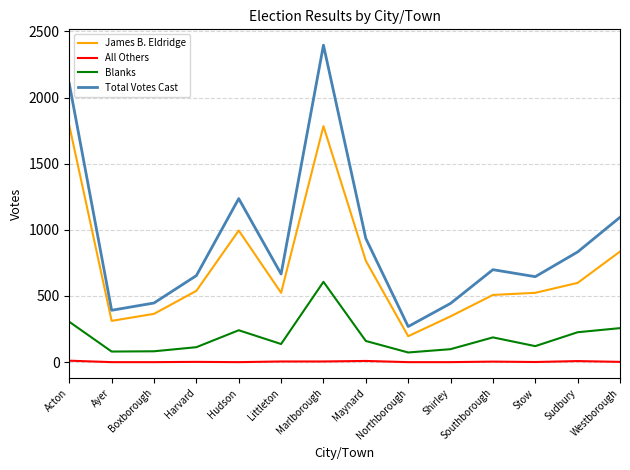

At which label does Blanks first exceed 160?

Acton